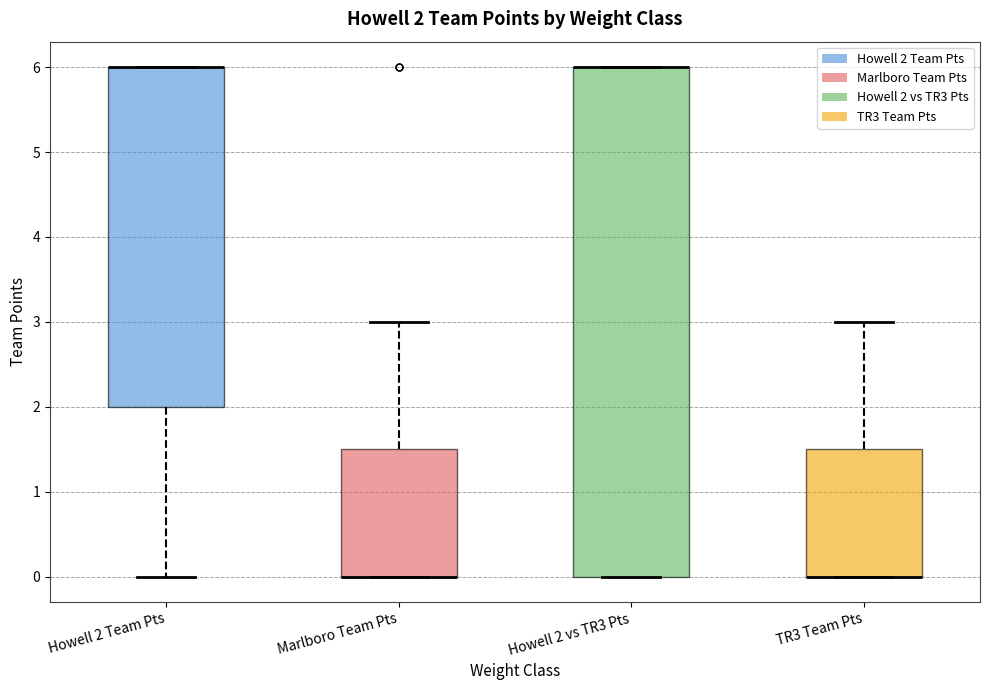

Comparing the boxes themselves (not the whiskers), which one is the tallest?

Howell 2 vs TR3 Pts